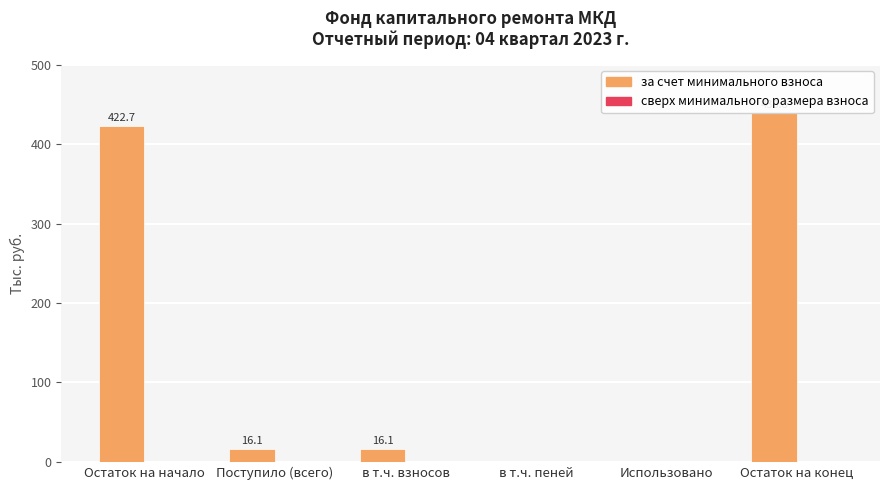

Where does the data first go above 16?

Остаток на начало